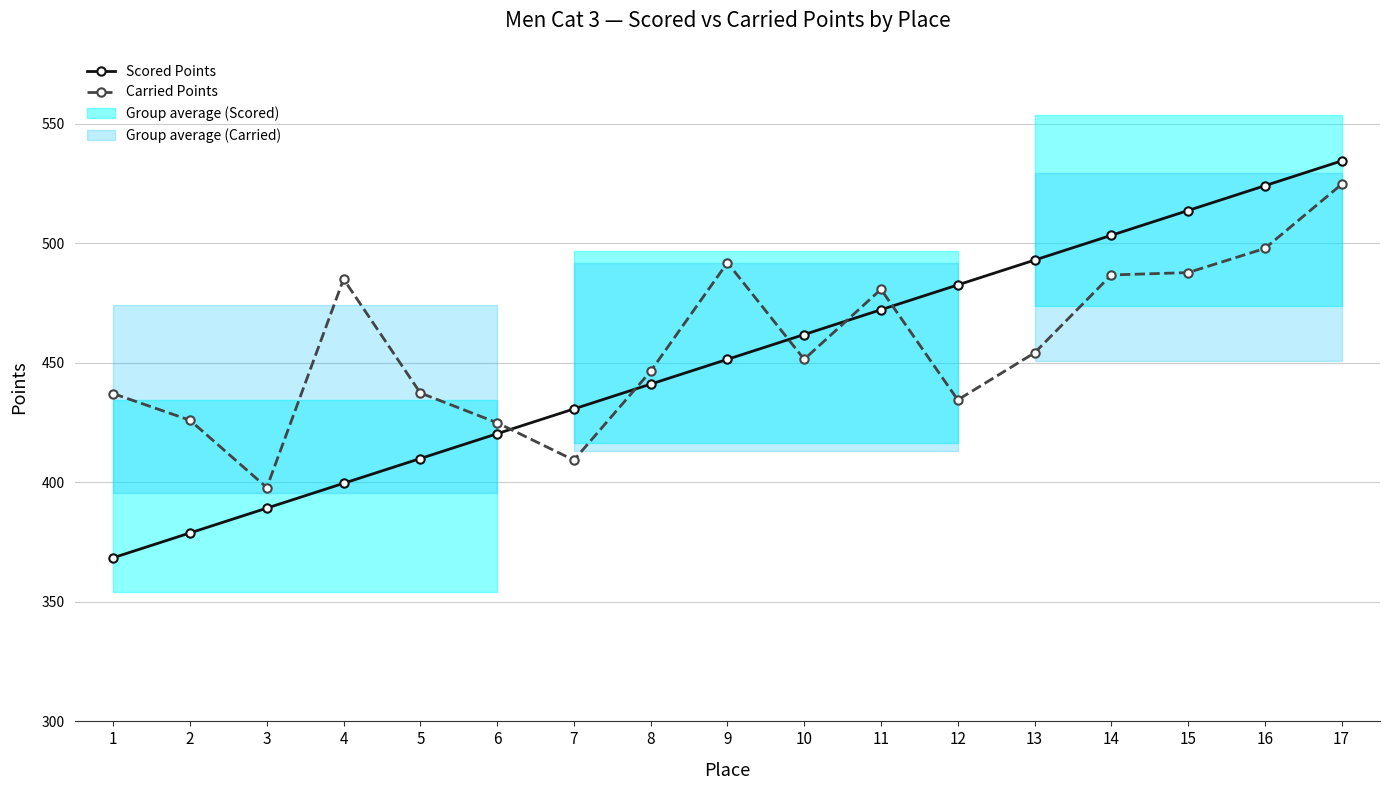

Does the chart display data point markers on the line(s)?

Yes